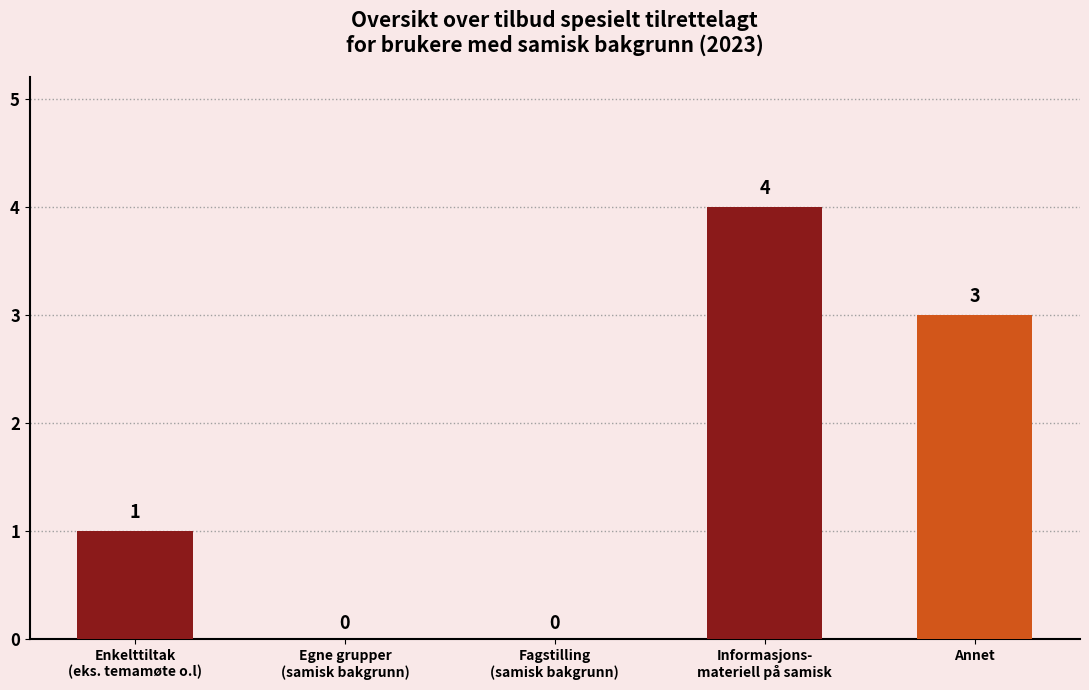

Does the chart contain stacked bars?

No